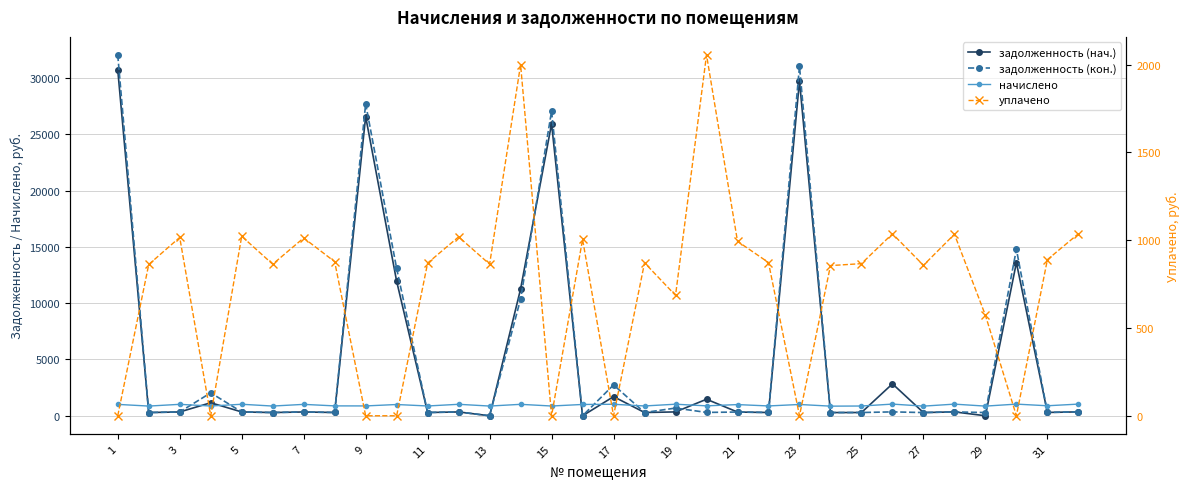

Is the value of уплачено at 15 greater than the value of начислено at 15?

No